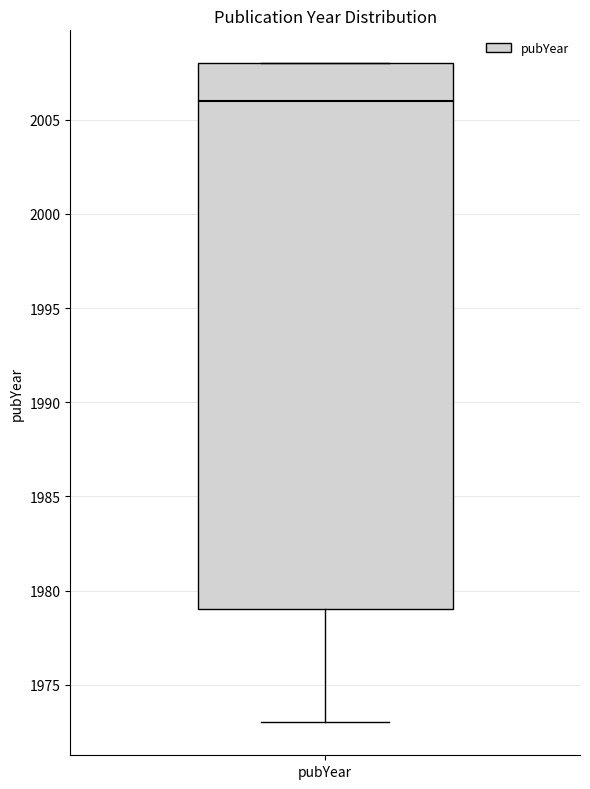

Transcribe this box plot: give where the median line is, the range the box spans, and where the two whiskers end, as read against the y-axis. The values are not printed on the chart, so give them approximately, as read against the axis.

median 2006, box 1979 to 2008, whiskers 1973 to 2008